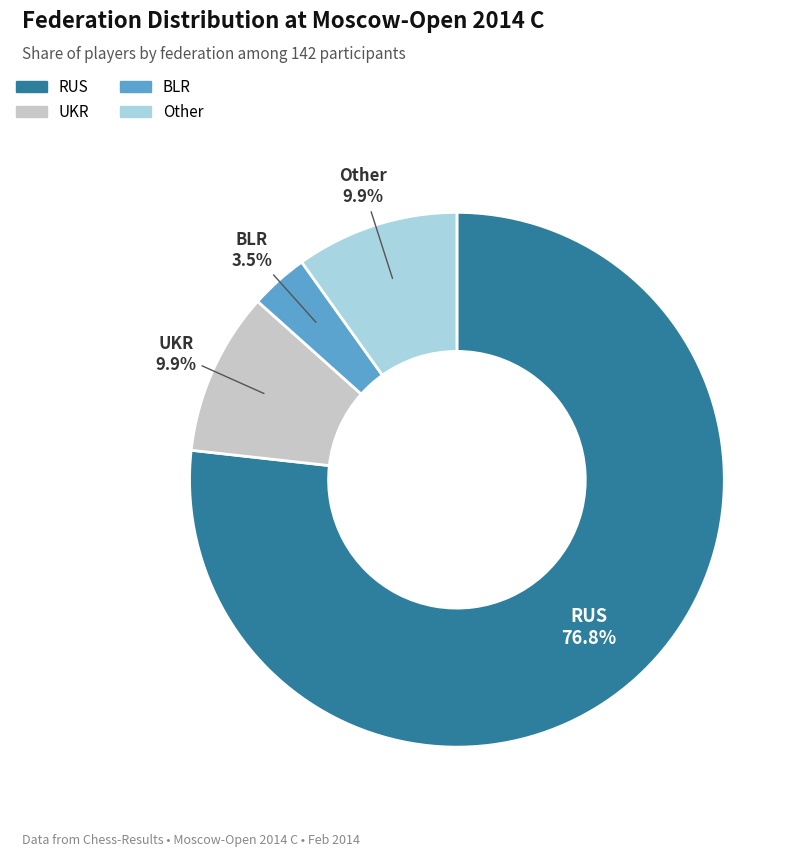

What is the smallest slice in the pie chart?

BLR